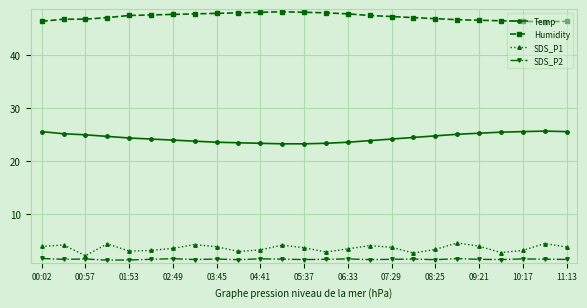

What are all the series names shown in the legend?

Temp, Humidity, SDS_P1, SDS_P2